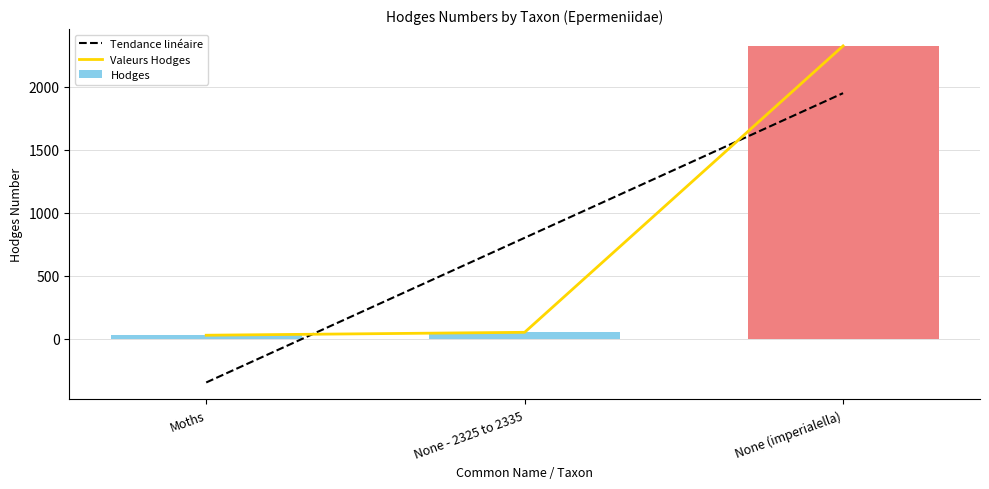

Does the chart contain stacked bars?

No